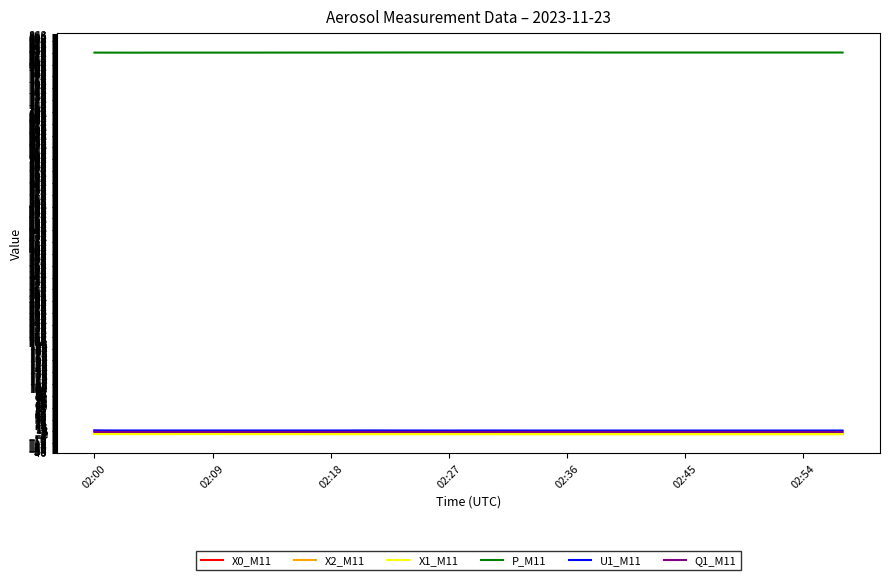

What are all the series names shown in the legend?

X0_M11, X2_M11, X1_M11, P_M11, U1_M11, Q1_M11